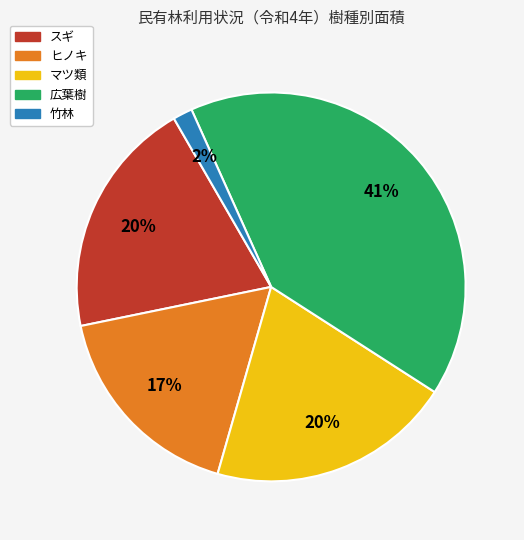

Which category has the smallest portion of the pie?

竹林